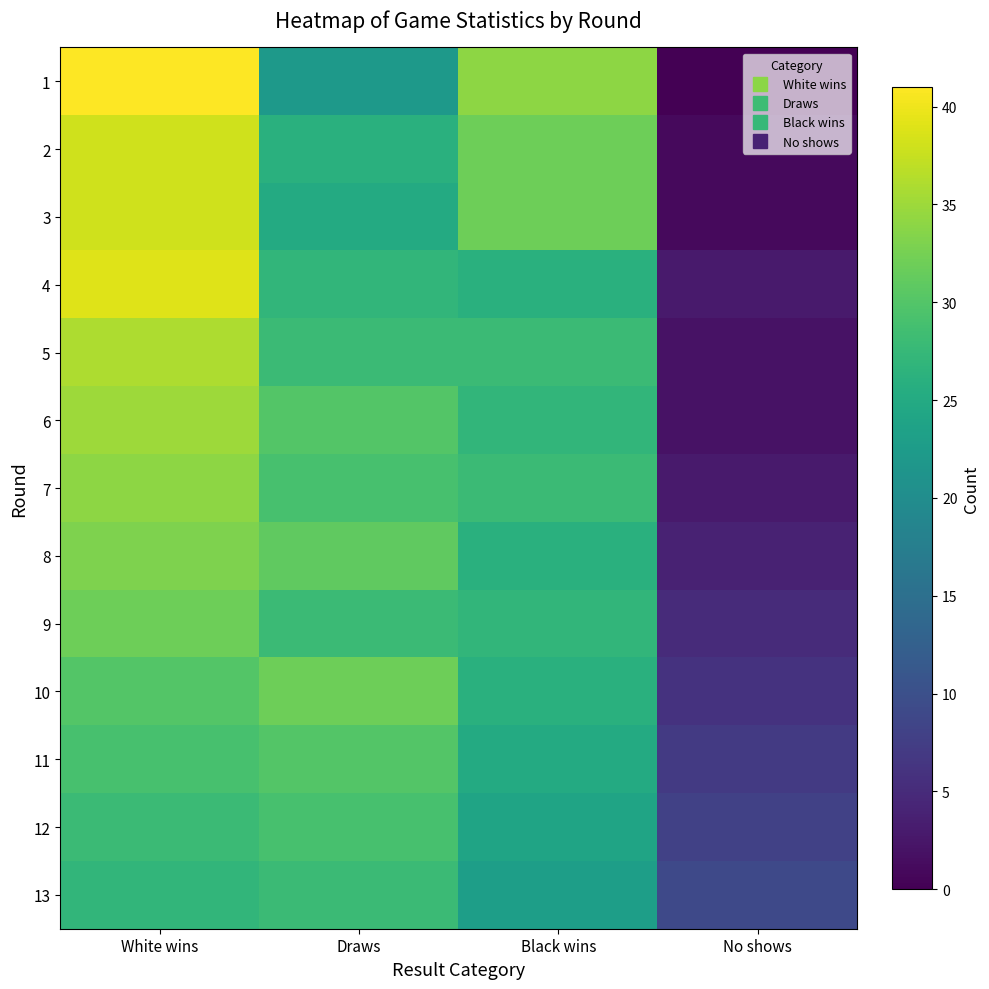

What is the total value across all series at White wins?

440